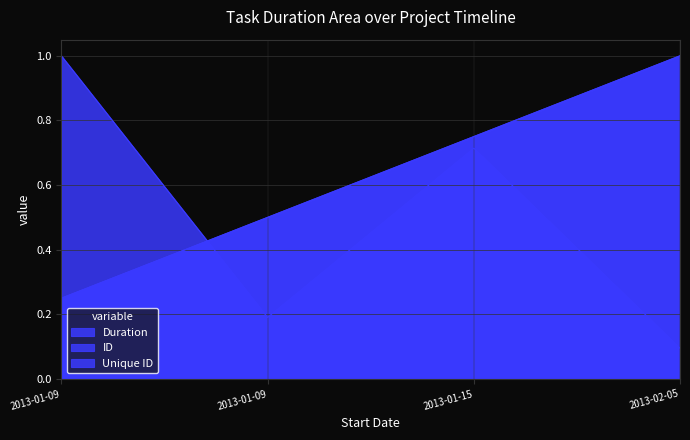

Reading right to left, what are all the values shown in this chart?

Duration: 2013-02-05=0.1	2013-01-15=0.7	2013-01-09=0.2	2013-01-09=1.0
ID: 2013-02-05=1.0	2013-01-15=0.8	2013-01-09=0.5	2013-01-09=0.2
Unique ID: 2013-02-05=1.0	2013-01-15=0.8	2013-01-09=0.5	2013-01-09=0.2